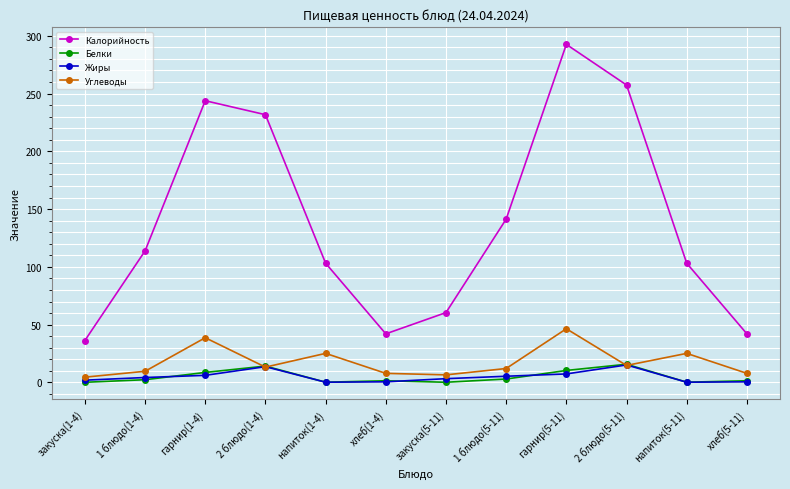

What is the value of the Калорийность point at the 4th from the left?

231.7